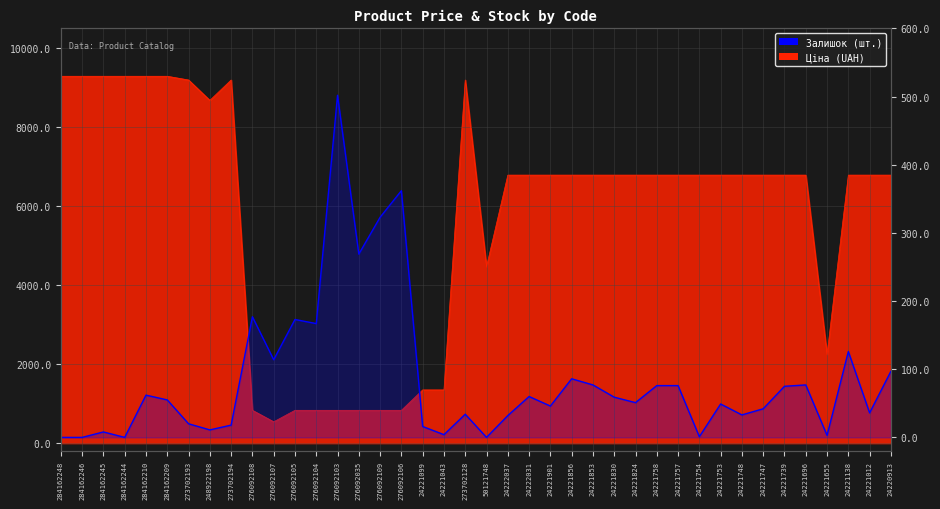

True or false: there are more than 0 points higher than both neighbors.

True